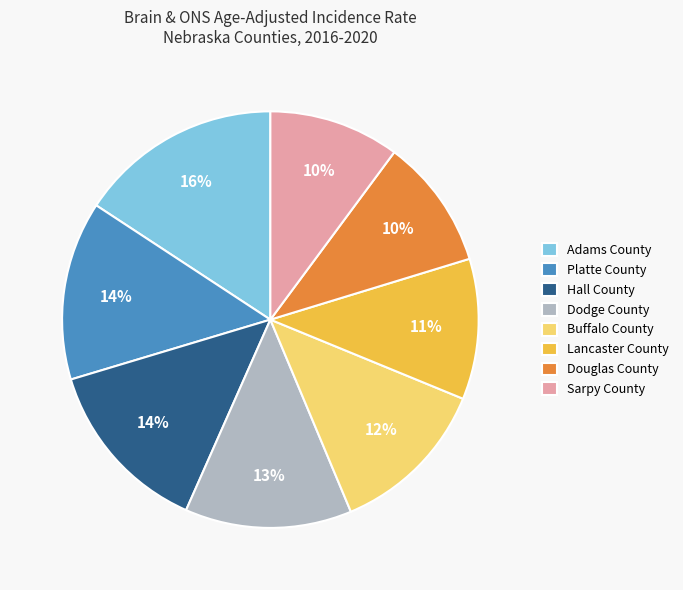

Which has a higher value, Lancaster County or Sarpy County?

Lancaster County